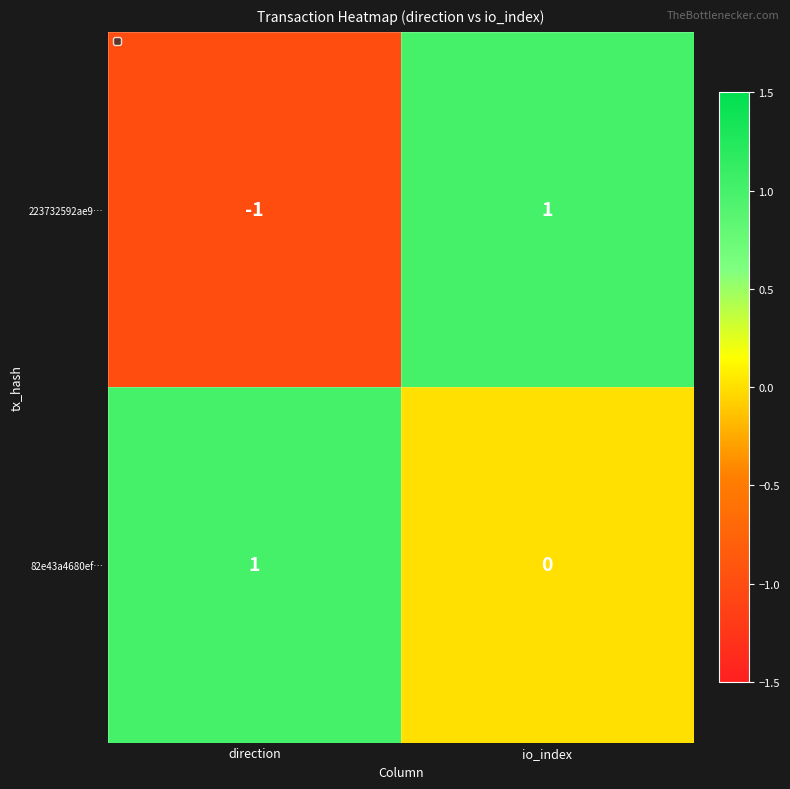

The value of 223732592ae9… at io_index is 2. True or false?

False